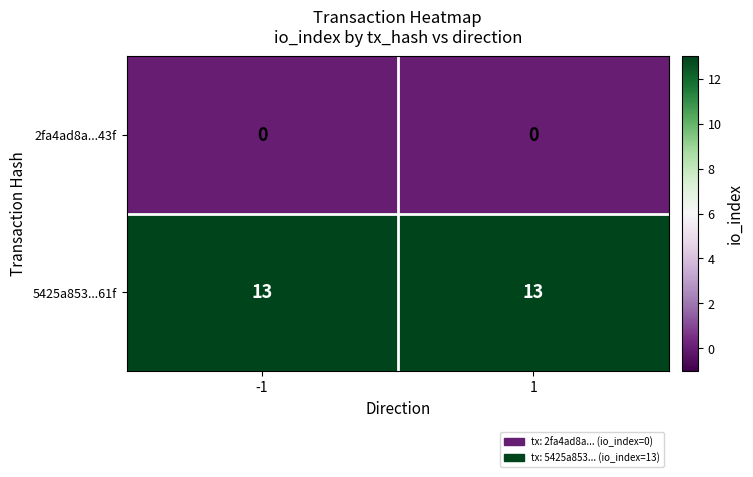

Rank the series by their average value, from highest to lowest.

5425a853...61f, 2fa4ad8a...43f